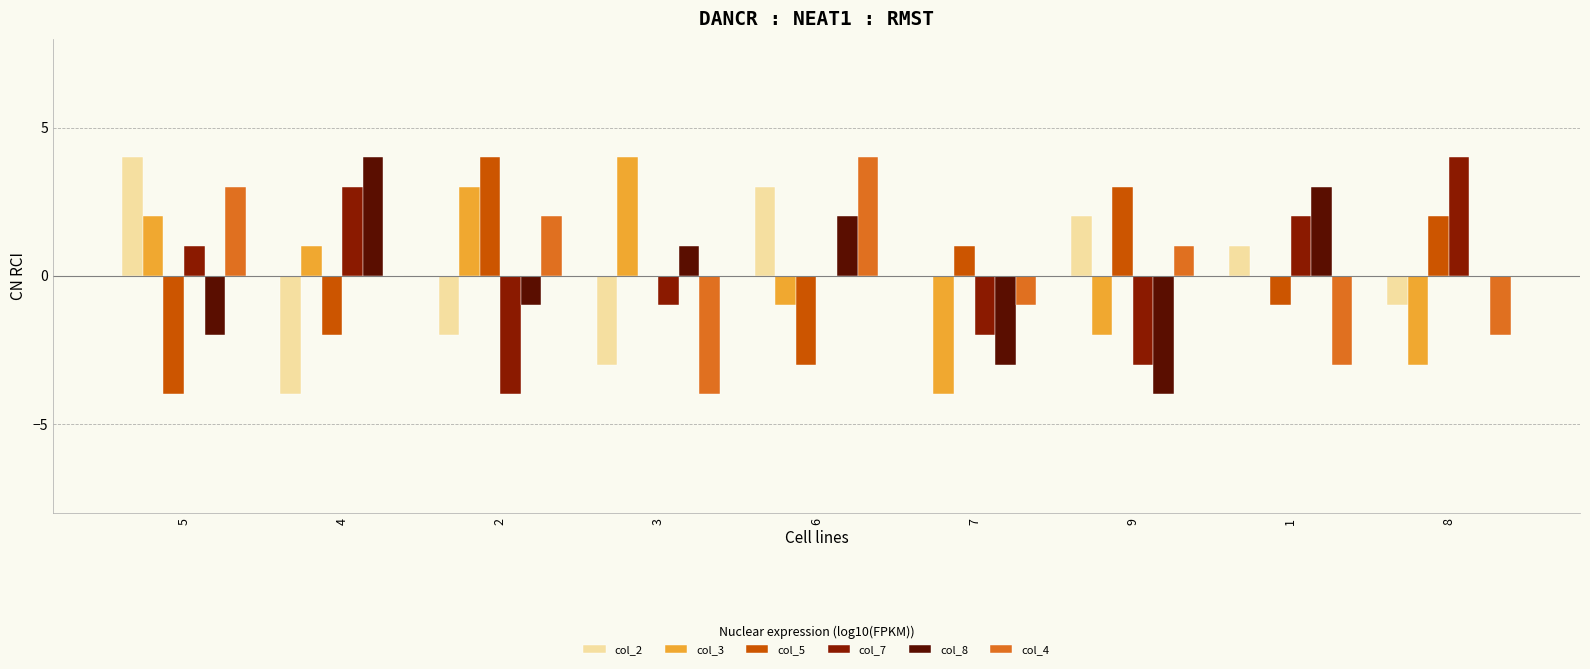

How many groups of bars are there?

9